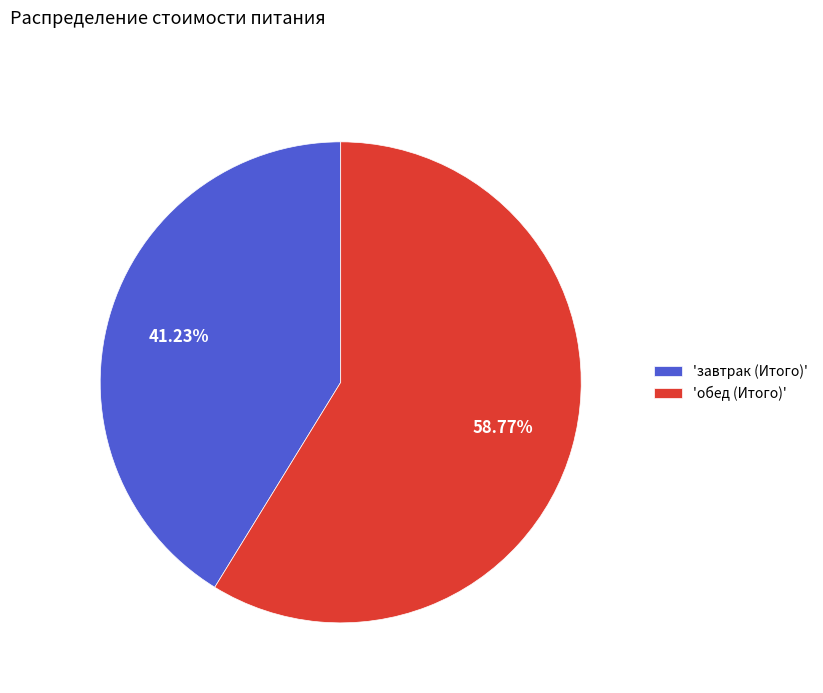

Combined, do 'обед (Итого)' and 'завтрак (Итого)' account for over 50%?

Yes